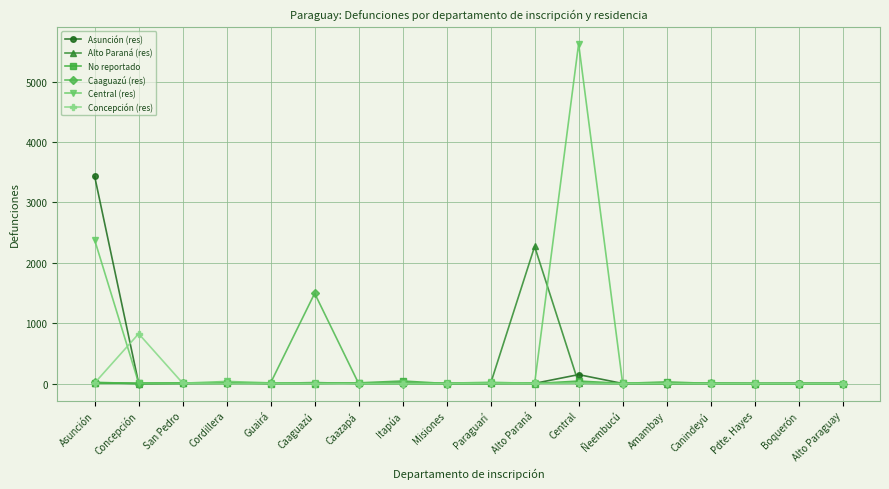

What is the label of the 5th point from the right?

Amambay